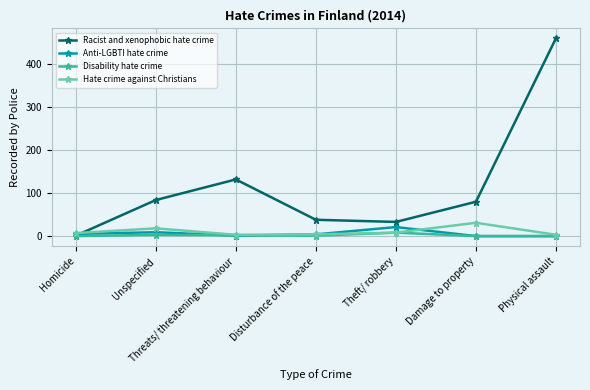

Which series changed the most between Disturbance of the peace and Physical assault?

Racist and xenophobic hate crime